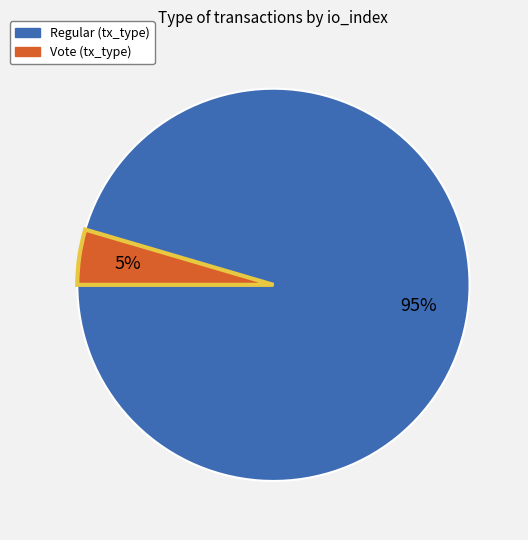

Is there any slice that represents more than half of the pie?

Yes